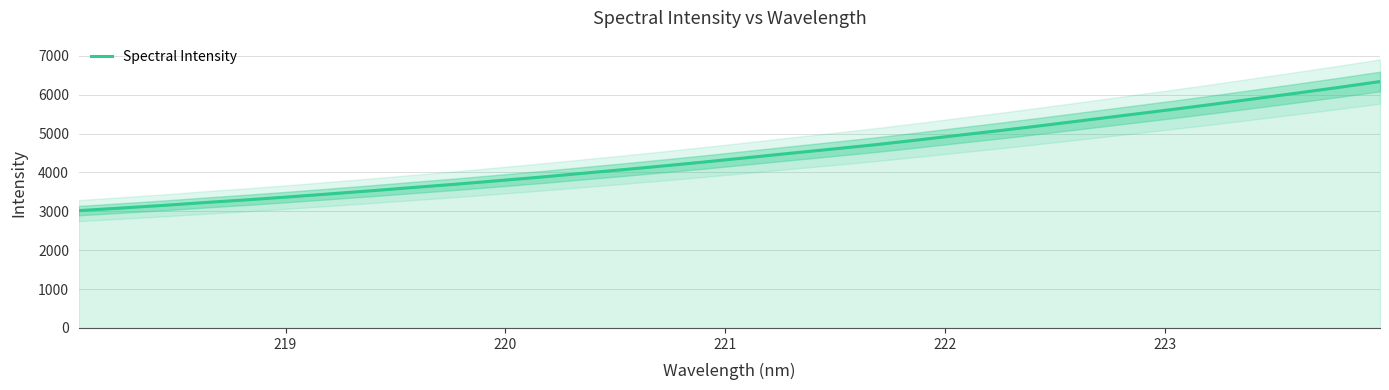

What is the average value?

4454.9